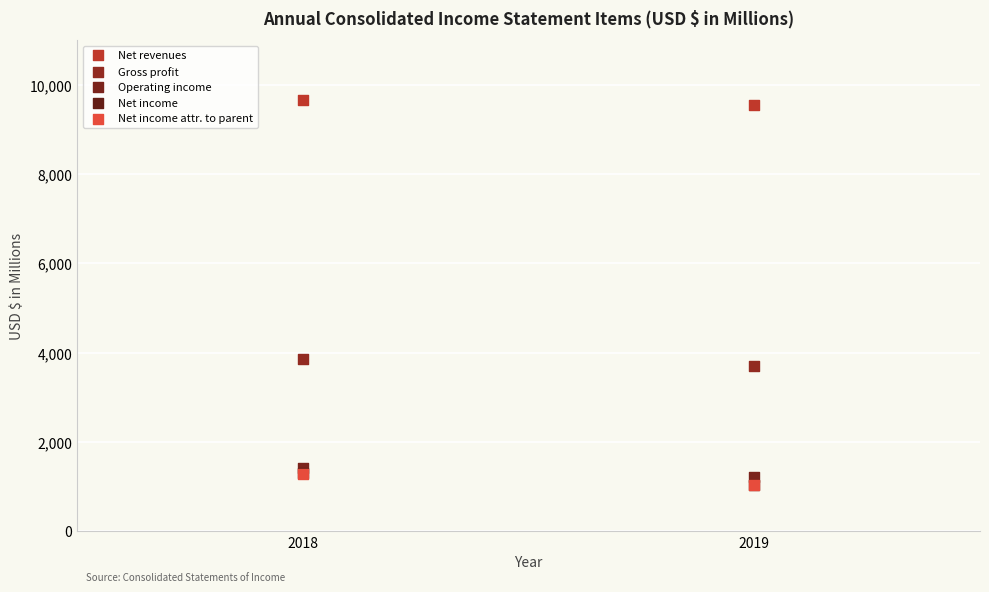

What are all the series names shown in the legend?

Net revenues, Gross profit, Operating income, Net income, Net income attr. to parent